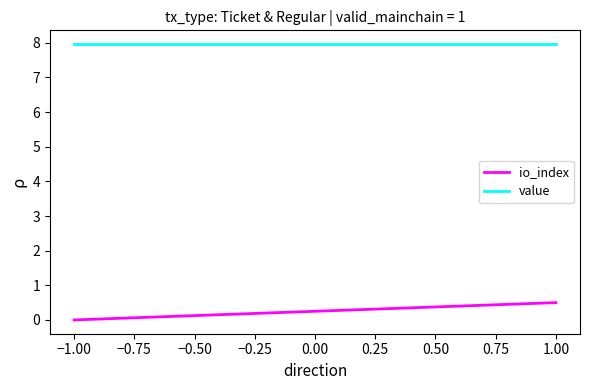

Reading left to right, extract all data points from this chart.

io_index: 0.0	0.5
value: 8.0	8.0